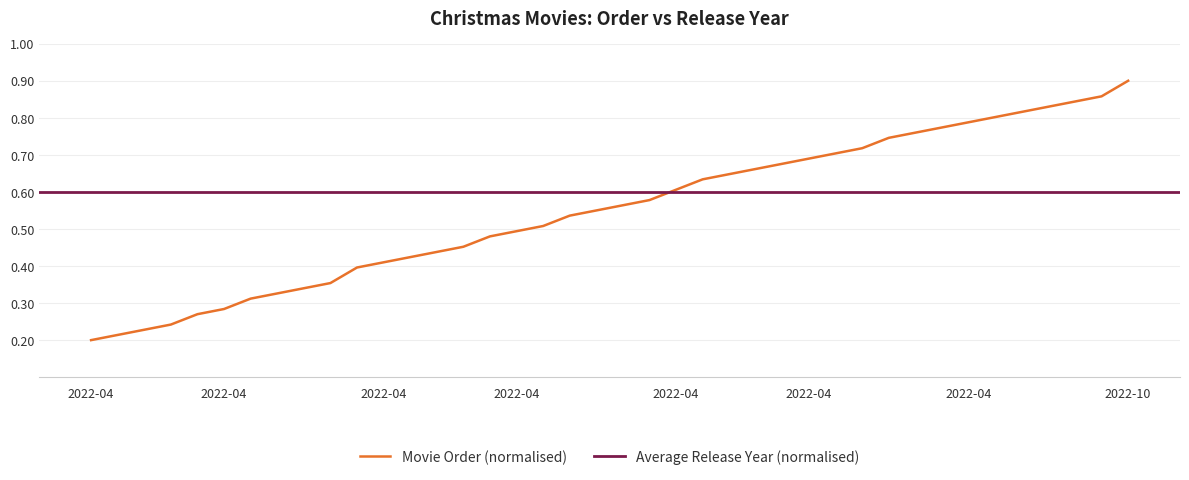

What is the difference between the maximum and second lowest values?

0.7